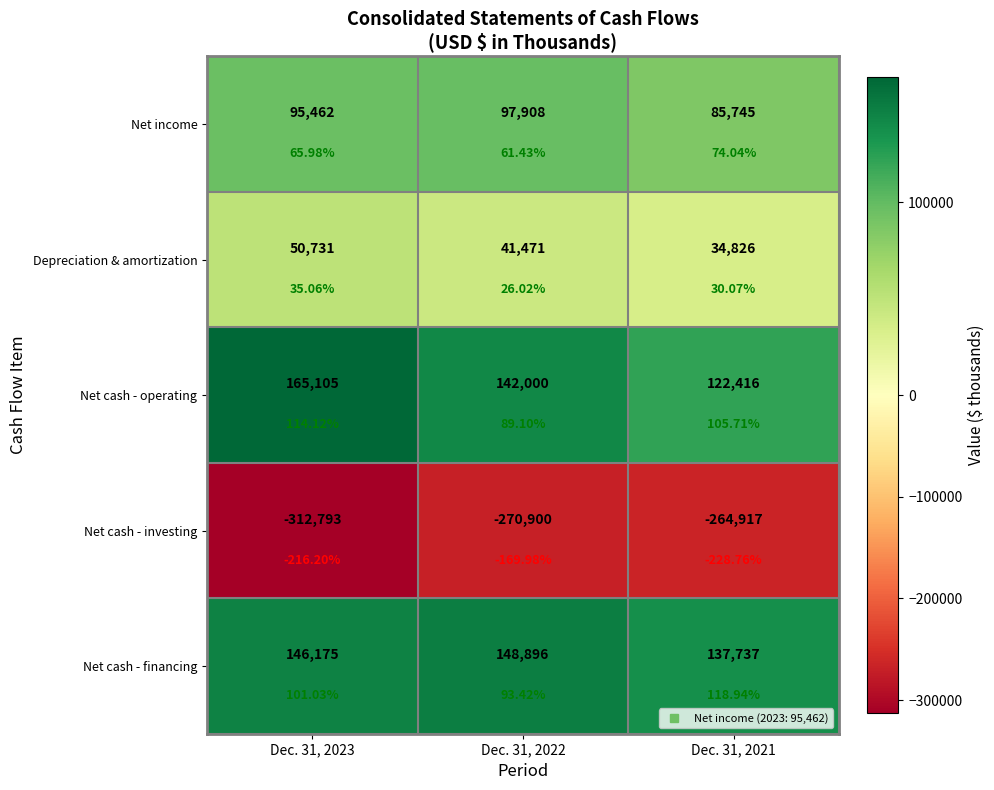

What is the total value across all series at Dec. 31, 2021?

115807